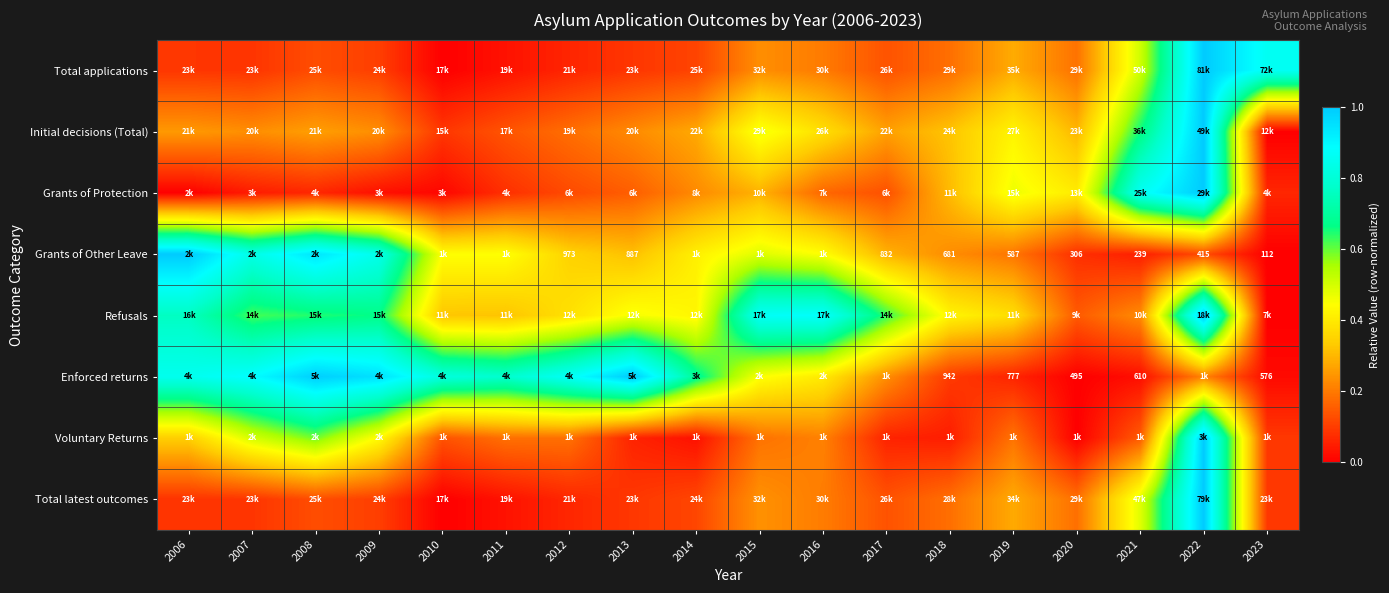

Is the value of Grants of Protection at 2019 greater than the value of Enforced returns at 2018?

Yes